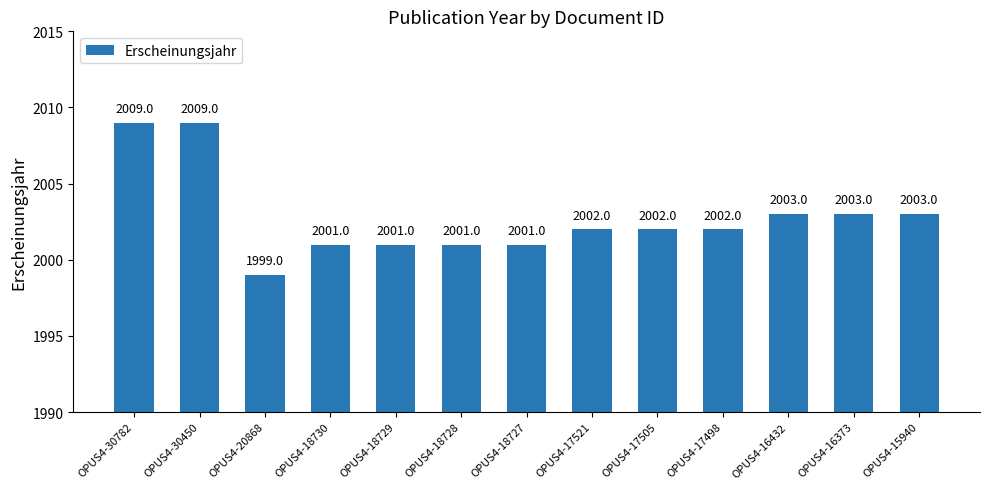

Reading right to left, extract all data points from this chart.

OPUS4-15940=2003	OPUS4-16373=2003	OPUS4-16432=2003	OPUS4-17498=2002	OPUS4-17505=2002	OPUS4-17521=2002	OPUS4-18727=2001	OPUS4-18728=2001	OPUS4-18729=2001	OPUS4-18730=2001	OPUS4-20868=1999	OPUS4-30450=2009	OPUS4-30782=2009